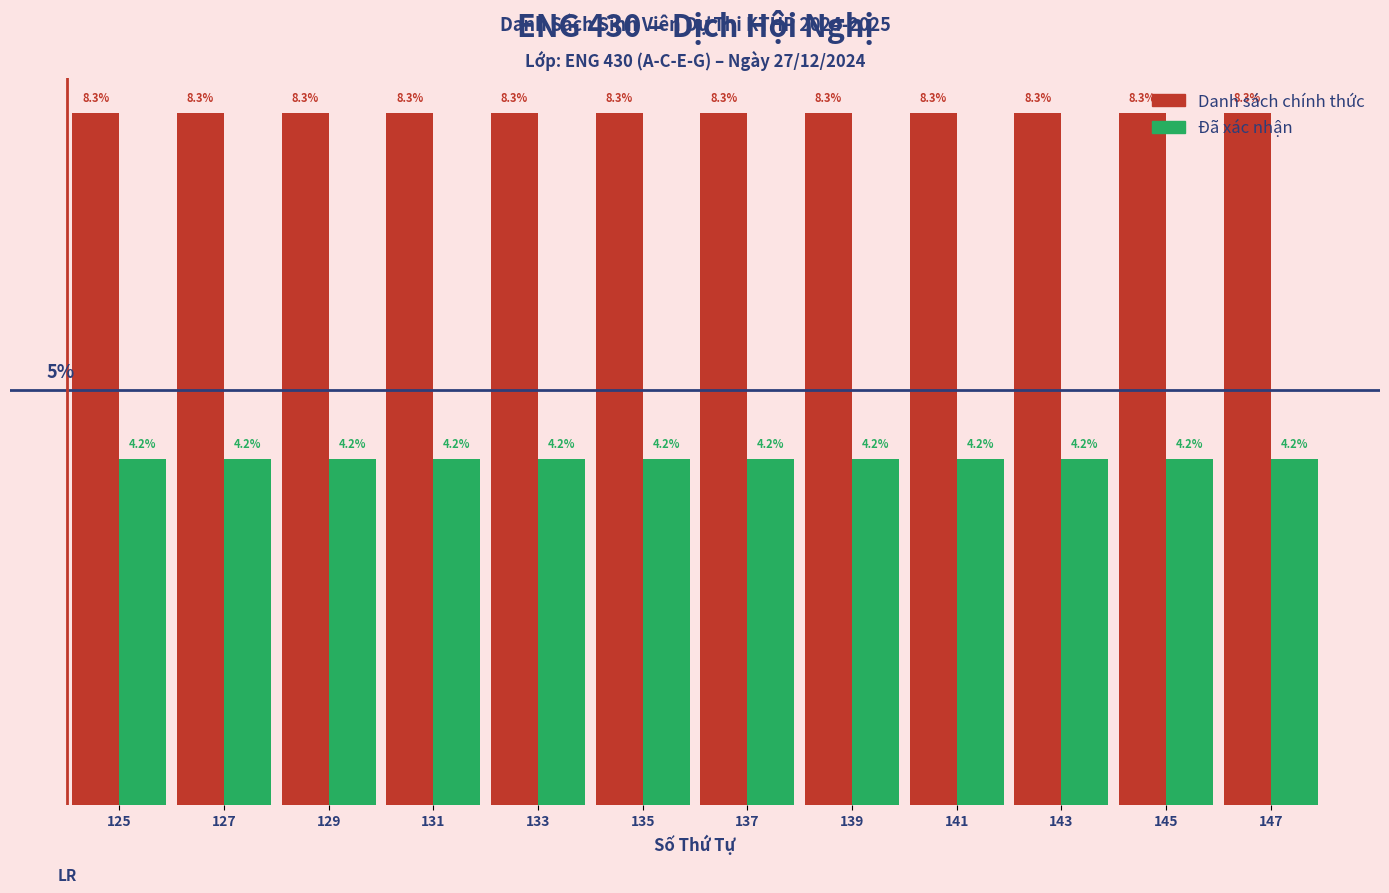

Which series has the largest total across all categories?

Danh sách chính thức